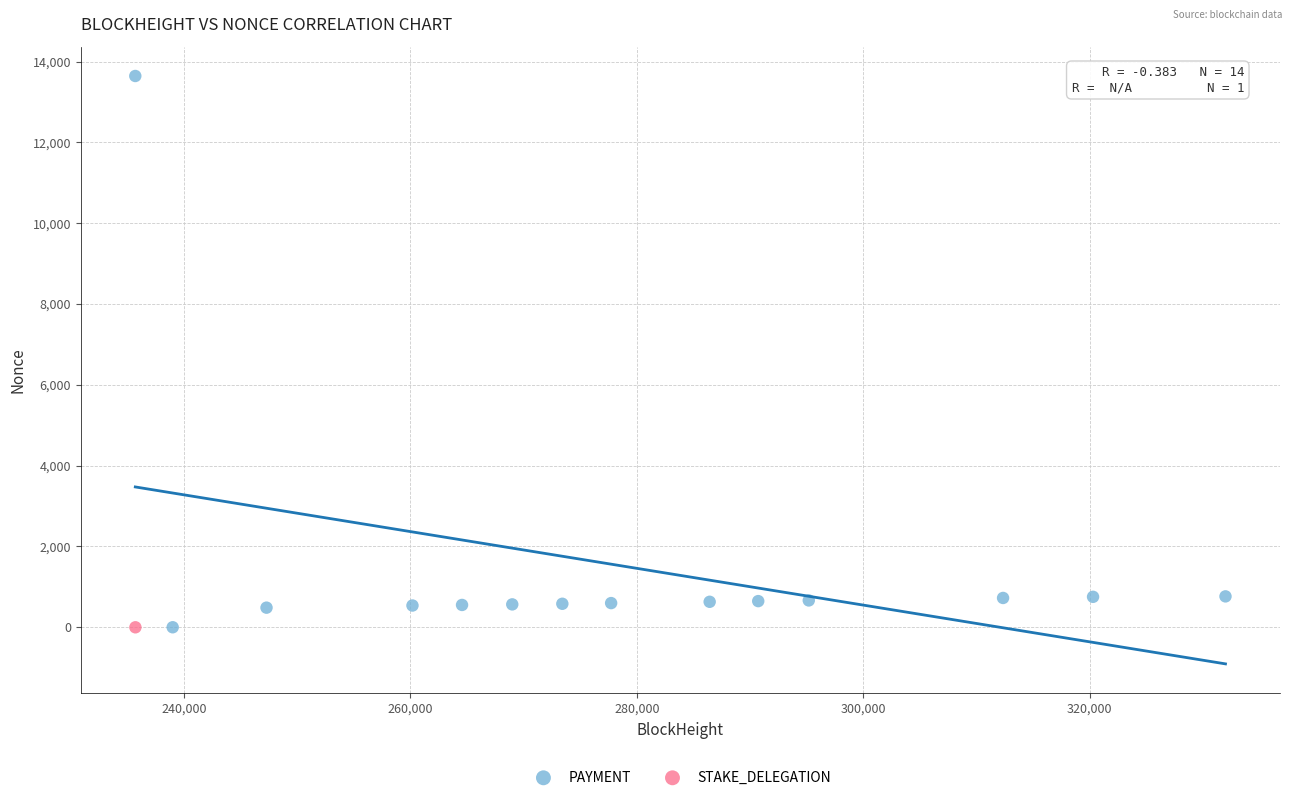

What are all the series names shown in the legend?

PAYMENT, STAKE_DELEGATION